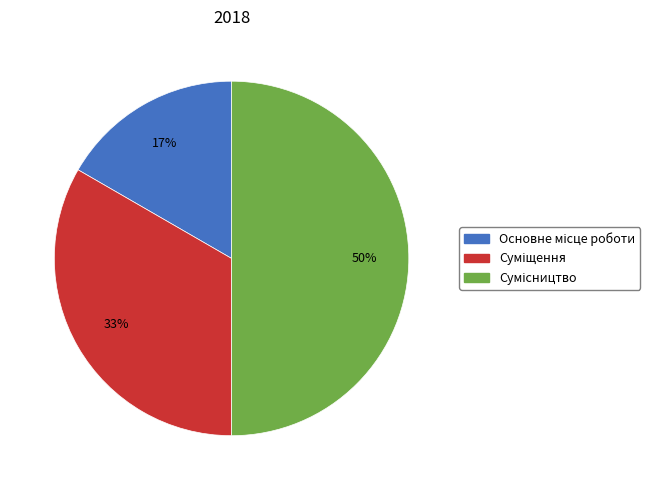

To the nearest percent, what is the difference between the largest and smallest slice percentages?

33%